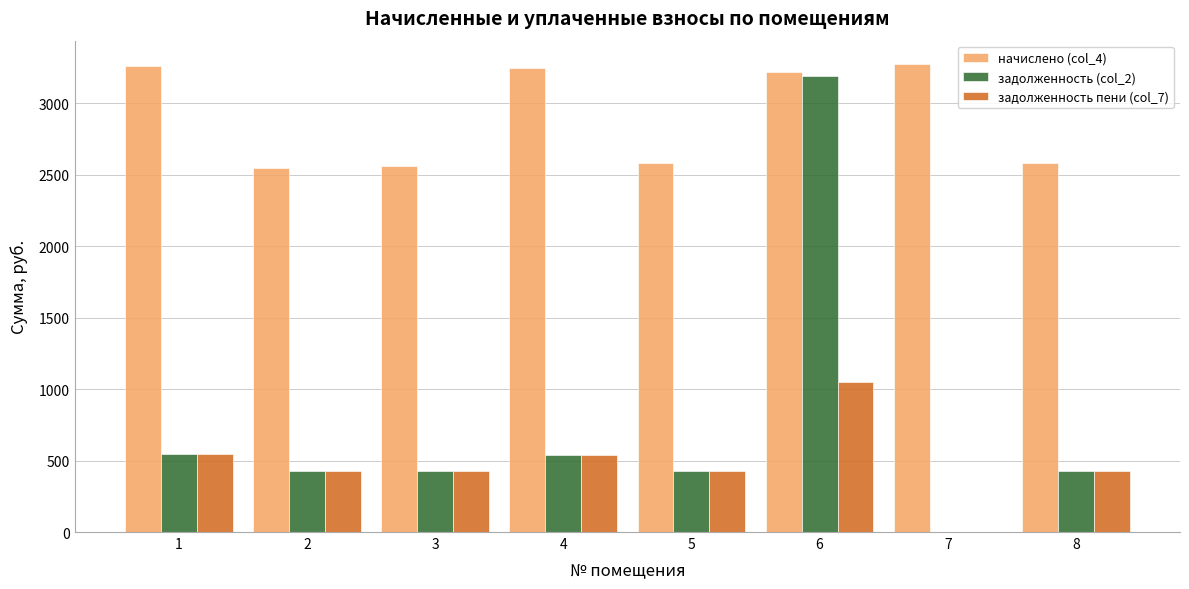

What is the sum of all задолженность (col_2) values?

5987.7